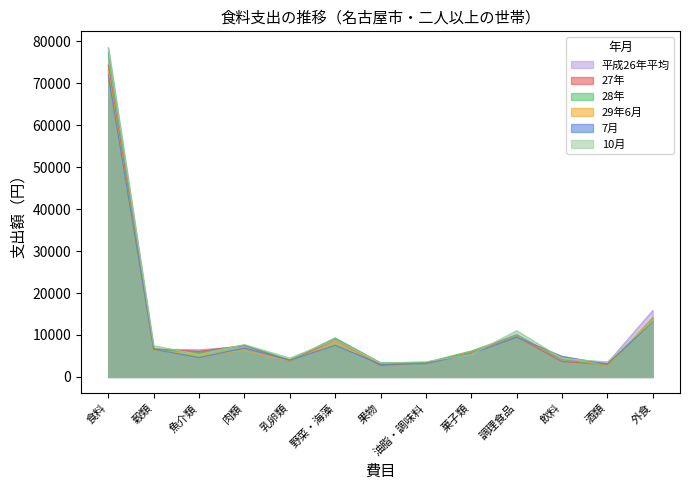

Reading left to right, list all the values displayed in this chart.

平成26年平均: 食料=78416	穀類=6620	魚介類=6481	肉類=7209	乳卵類=3759	野菜・海藻=8880	果物=3119	油脂・調味料=3392	菓子類=5575	調理食品=10192	飲料=4024	酒類=3329	外食=15837
27年: 食料=74327	穀類=6645	魚介類=6096	肉類=7531	乳卵類=3761	野菜・海藻=8862	果物=2737	油脂・調味料=3366	菓子類=5817	調理食品=9591	飲料=3656	酒類=2996	外食=13268
28年: 食料=77270	穀類=6753	魚介類=5716	肉類=7572	乳卵類=4080	野菜・海藻=9299	果物=3396	油脂・調味料=3447	菓子類=6188	調理食品=10017	飲料=4101	酒類=2659	外食=14042
29年6月: 食料=73053	穀類=6376	魚介類=5215	肉類=6279	乳卵類=3838	野菜・海藻=8273	果物=3136	油脂・調味料=3196	菓子類=5719	調理食品=9500	飲料=4657	酒類=2659	外食=14207
7月: 食料=72003	穀類=6581	魚介類=4633	肉類=6875	乳卵類=3986	野菜・海藻=7557	果物=3002	油脂・調味料=3174	菓子類=5542	調理食品=9452	飲料=4903	酒類=3057	外食=13241
10月: 食料=78461	穀類=7428	魚介類=5362	肉類=7721	乳卵類=4501	野菜・海藻=8759	果物=3343	油脂・調味料=3615	菓子類=5360	調理食品=11025	飲料=4399	酒類=3573	外食=13376